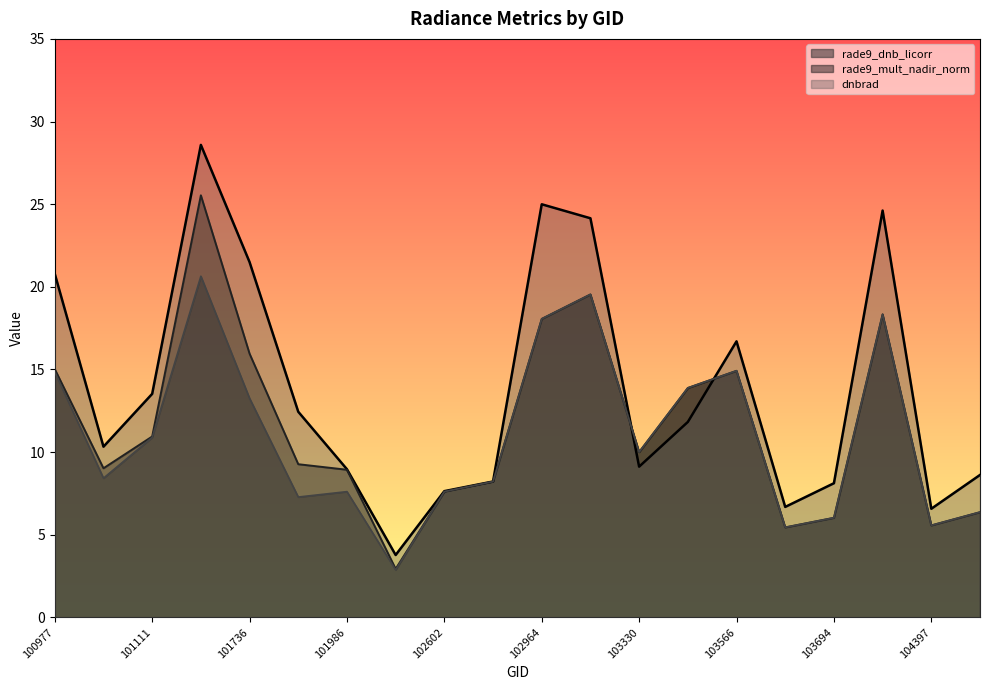

What is the value of the rade9_dnb_licorr point at the 19th from the left?

5.6